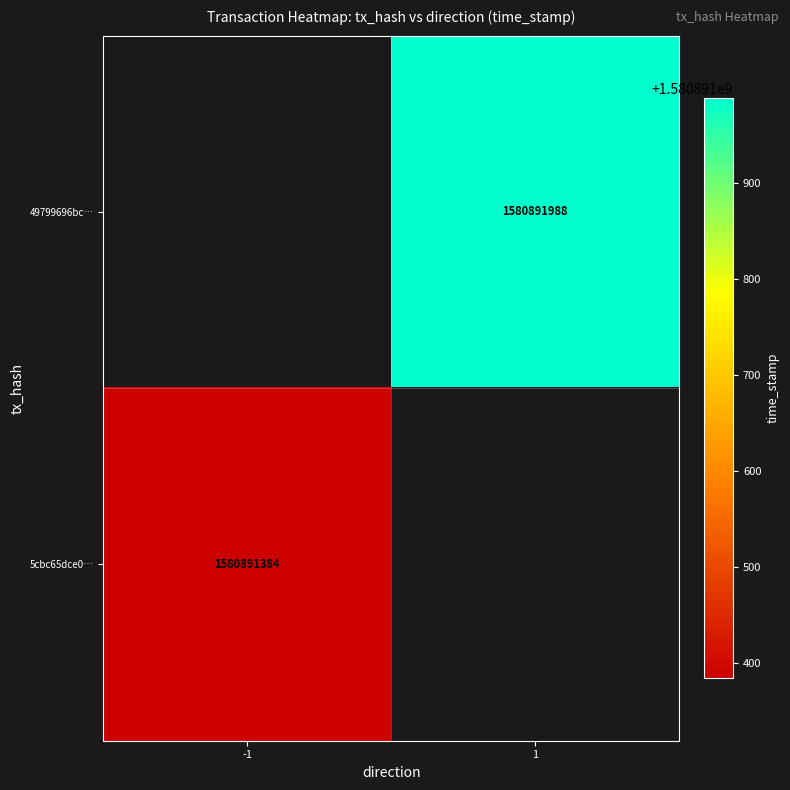

Rank the series by their maximum value, from highest to lowest.

49799696bc…, 5cbc65dce0…